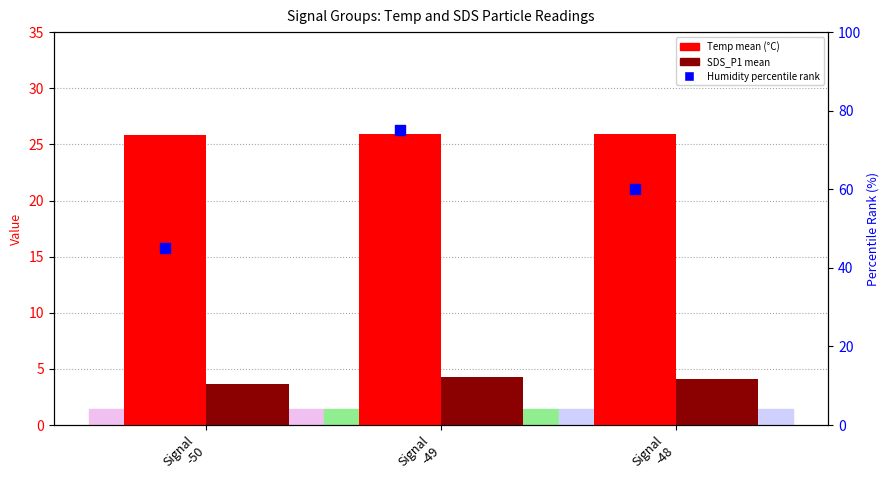

Which series has the largest total across all categories?

Humidity percentile rank